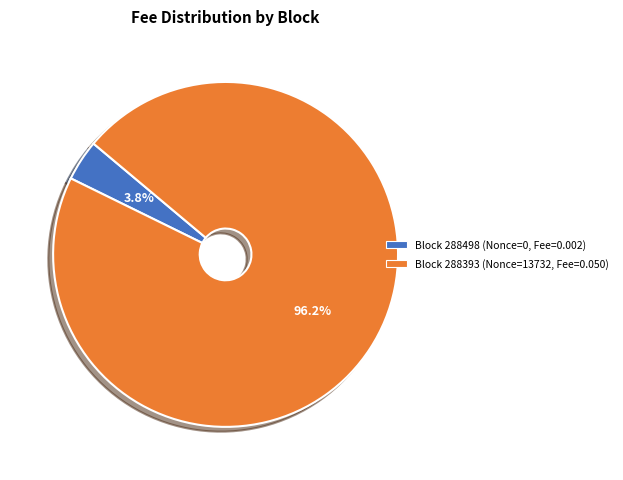

How many slices are in this pie chart?

2